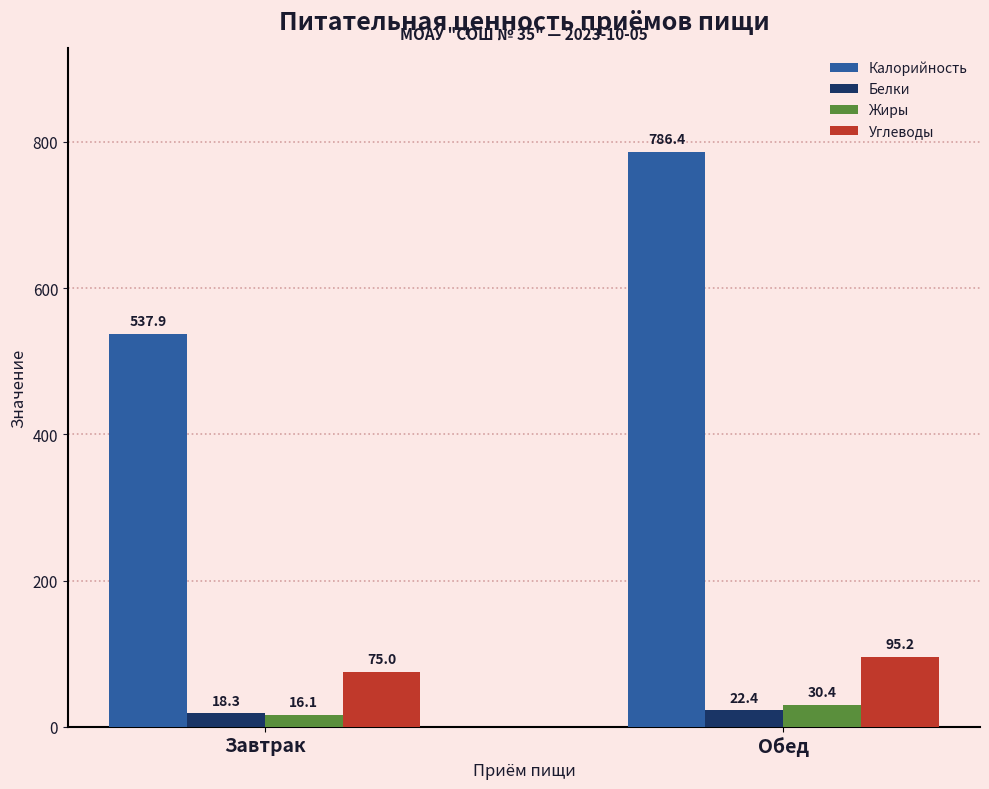

What is the approximate value of Белки at Обед?

22.4